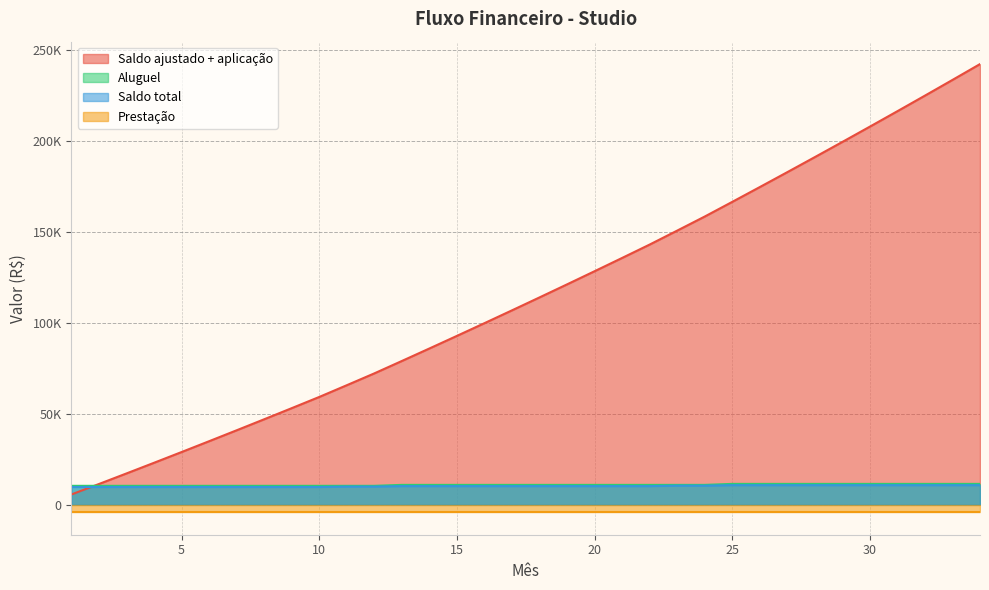

The value of Aluguel at 31 is 7412.9. True or false?

False